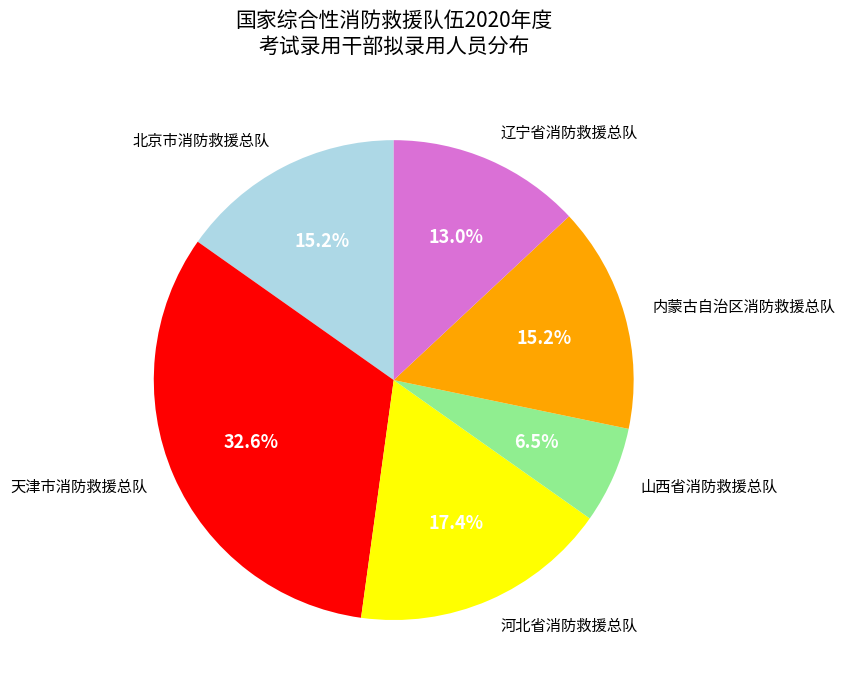

Between 天津市消防救援总队 and 山西省消防救援总队, which is larger?

天津市消防救援总队